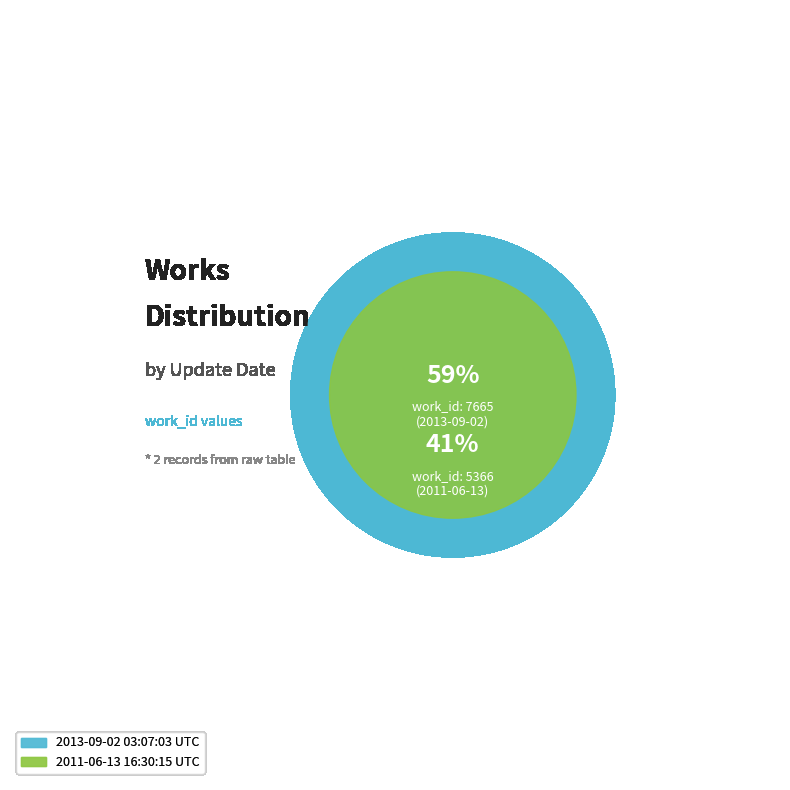

Rank the categories by value from lowest to highest.

2011-06-13 16:30:15 UTC, 2013-09-02 03:07:03 UTC